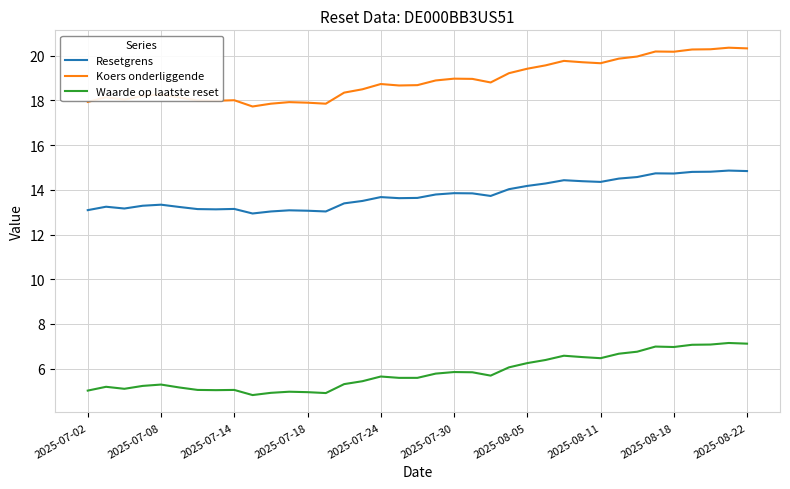

Which series has the largest range (max minus min)?

Koers onderliggende